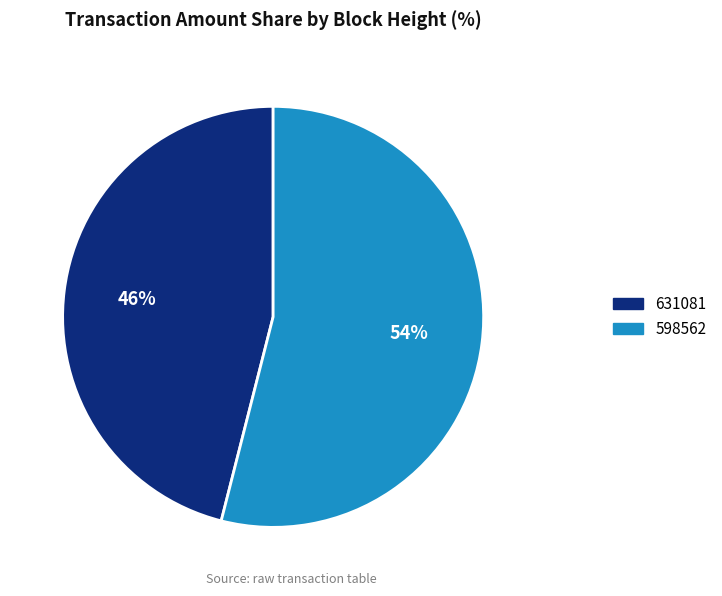

True or false: 631081 accounts for 38% of the total.

False